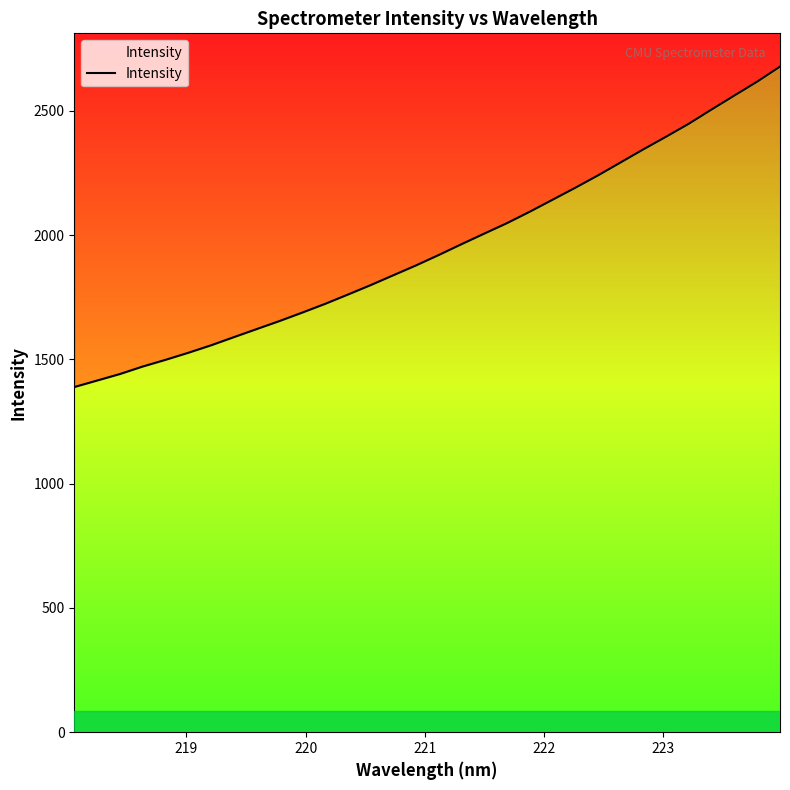

How many distinct data groups are displayed?

1